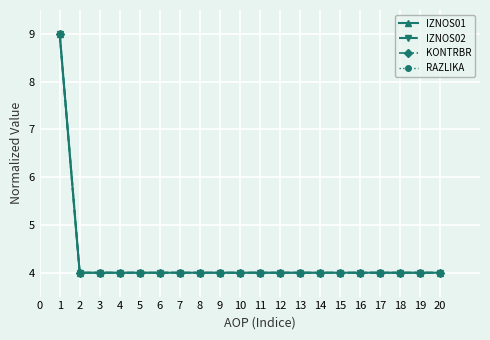

True or false: RAZLIKA and IZNOS01 intersect in this chart.

False